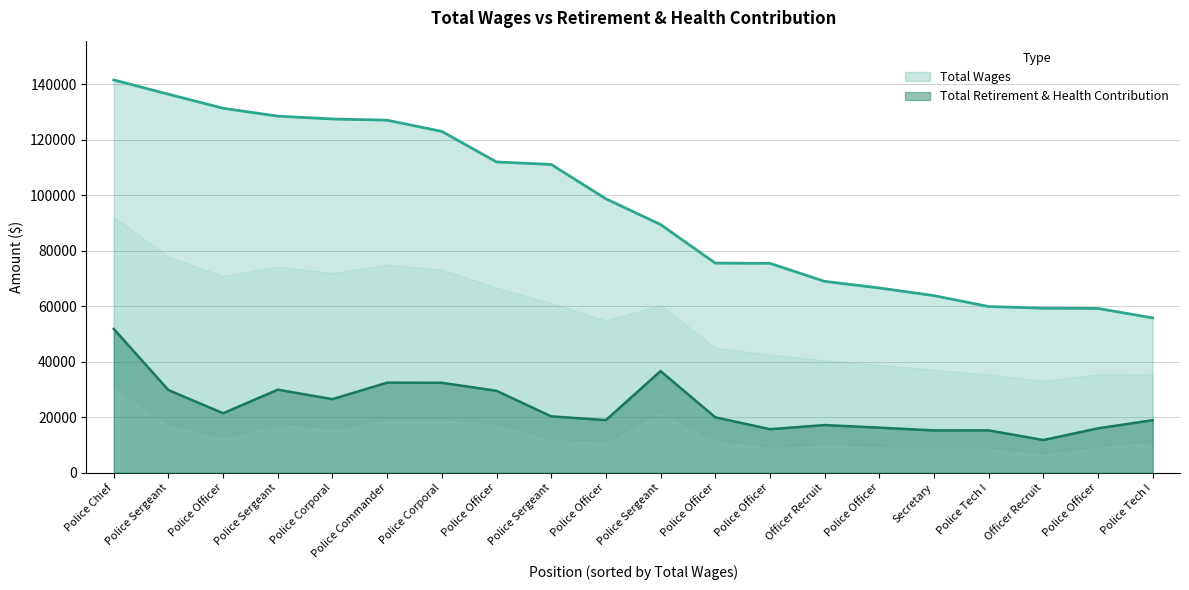

What is the approximate value of Total Wages at Police Sergeant?

89398